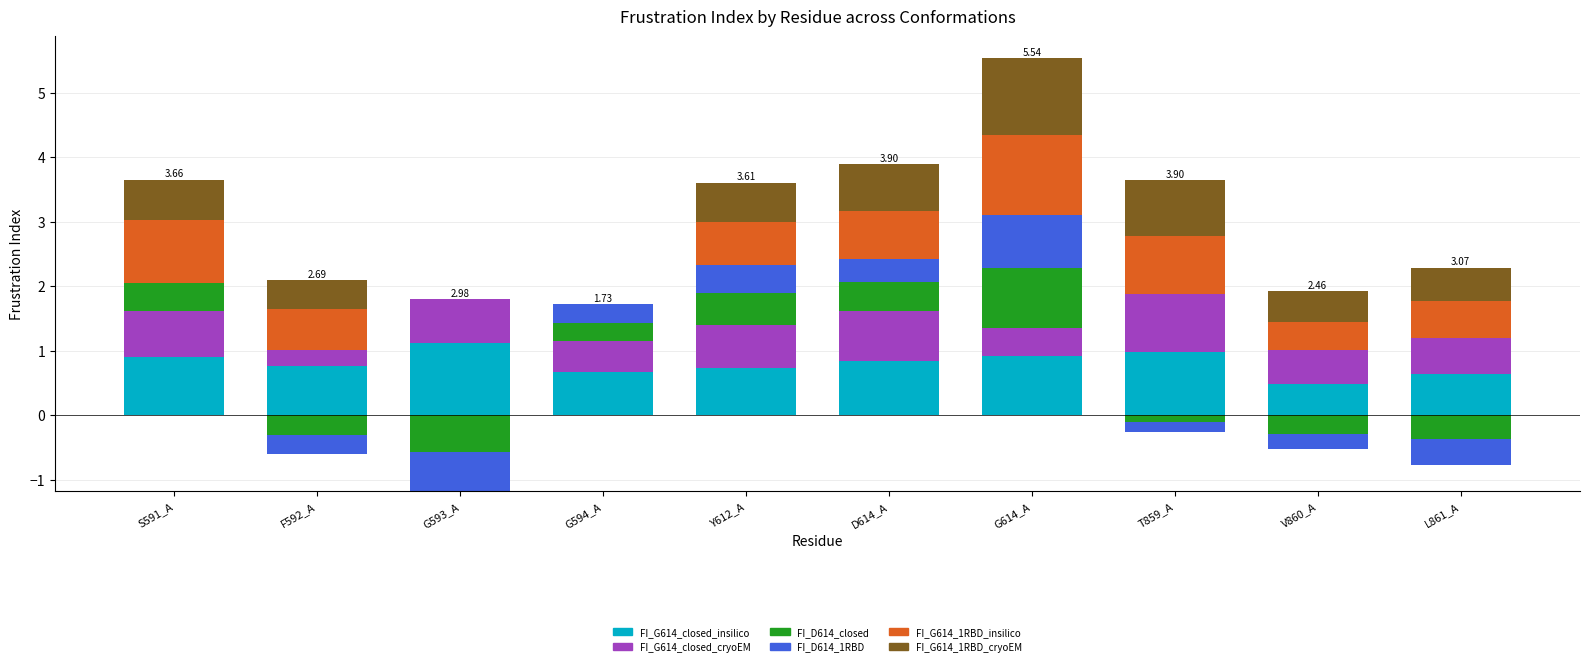

What is the total value across all series at D614_A?

3.9